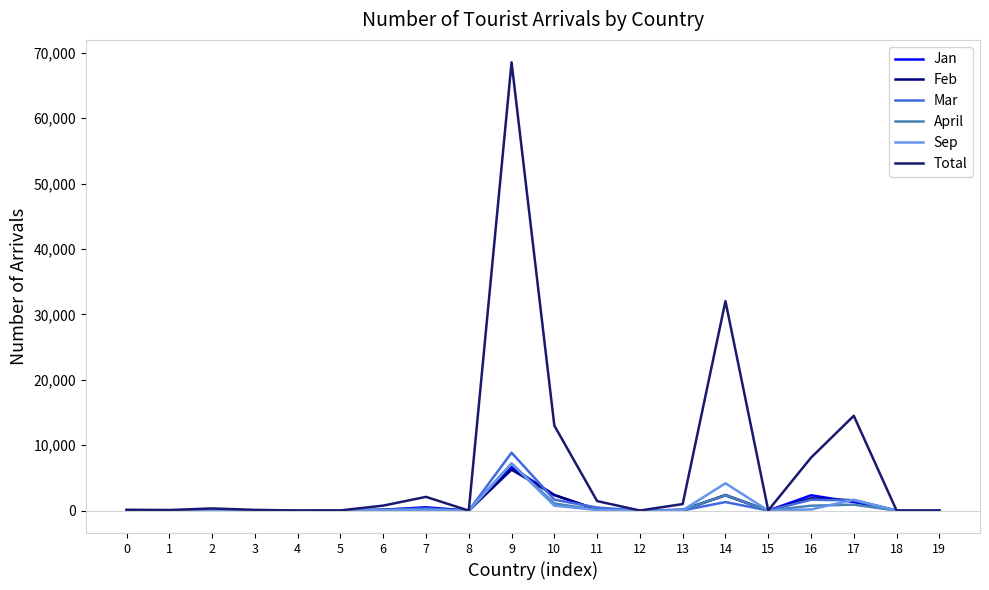

At 4, list the series in order from smallest to largest.

Feb, April, Sep, Mar, Jan, Total